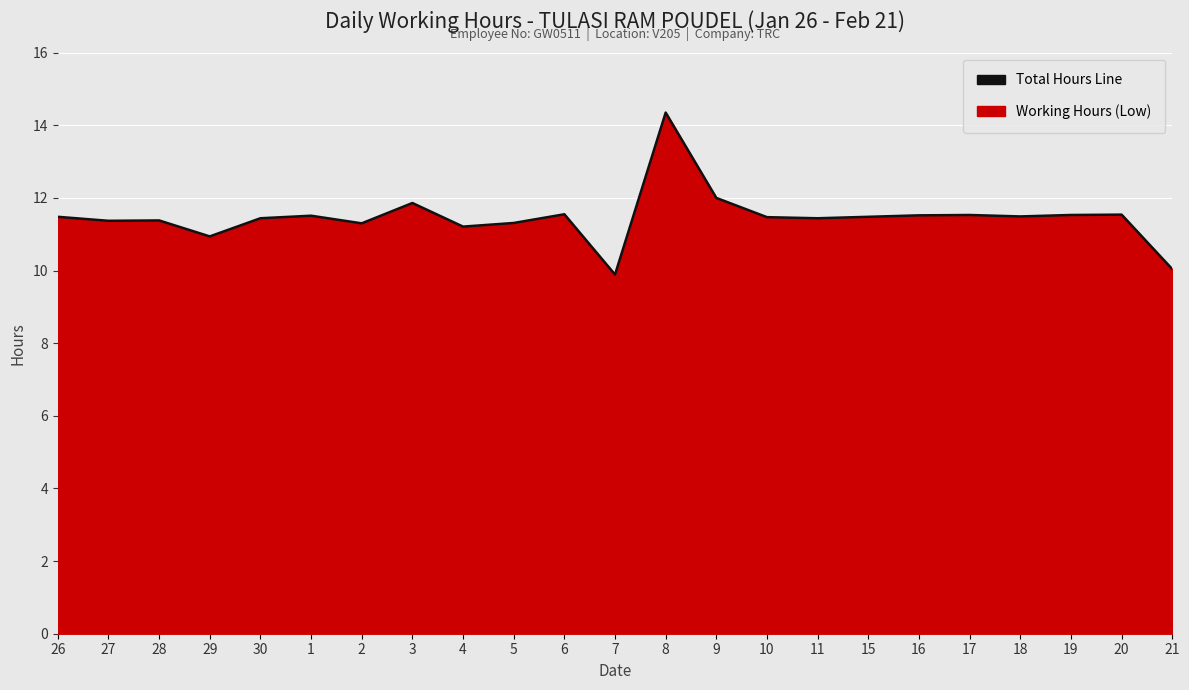

What is the change in value from 28 to 18?

+0.1